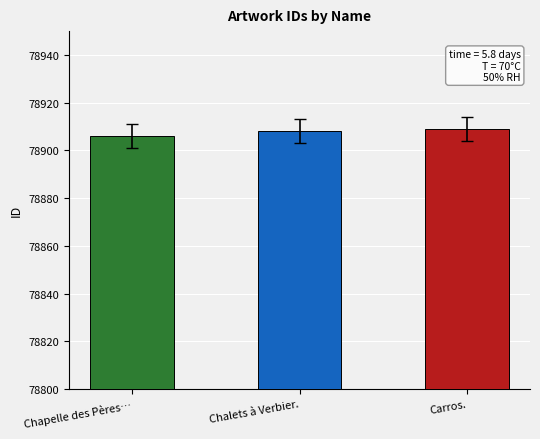

What value does the data have at Chalets à Verbier.?

78908